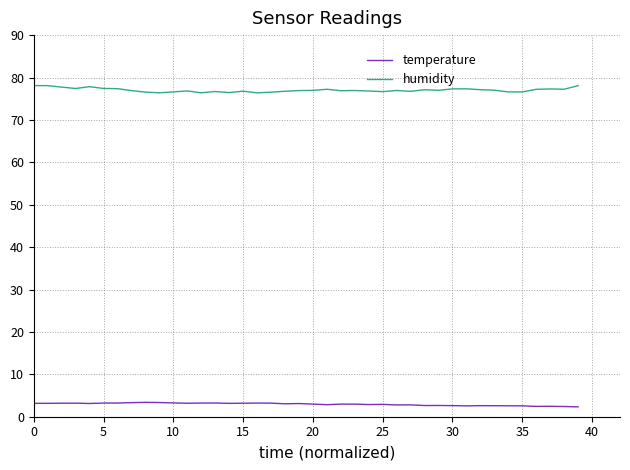

What is the difference between the maximum and minimum values in the temperature series?

1.1